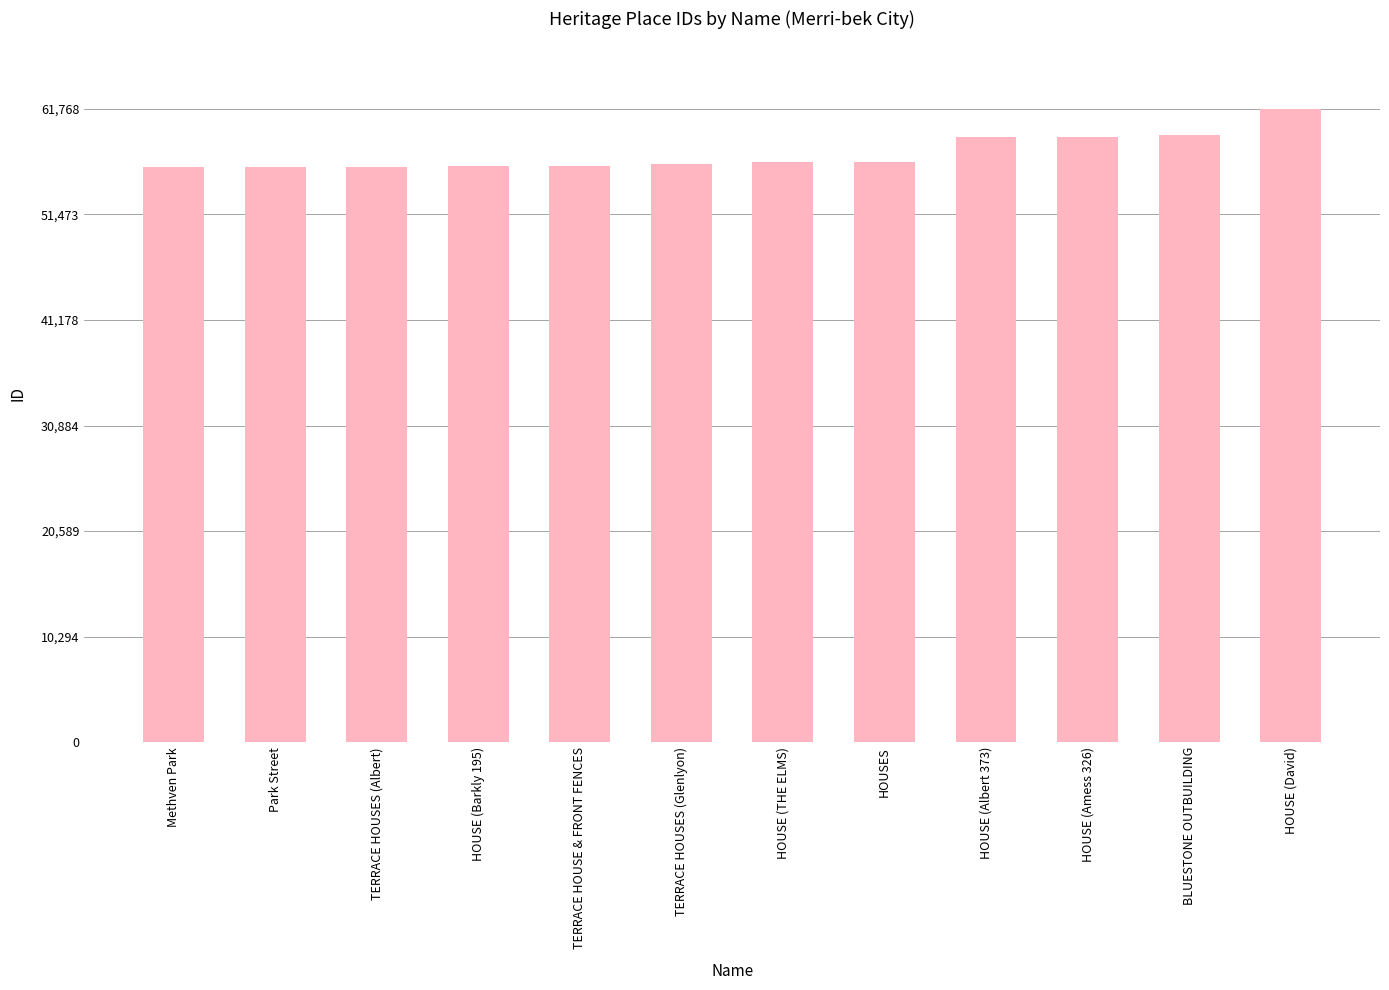

What is the sum of the values at Park Street and TERRACE HOUSES (Glenlyon)?

112444